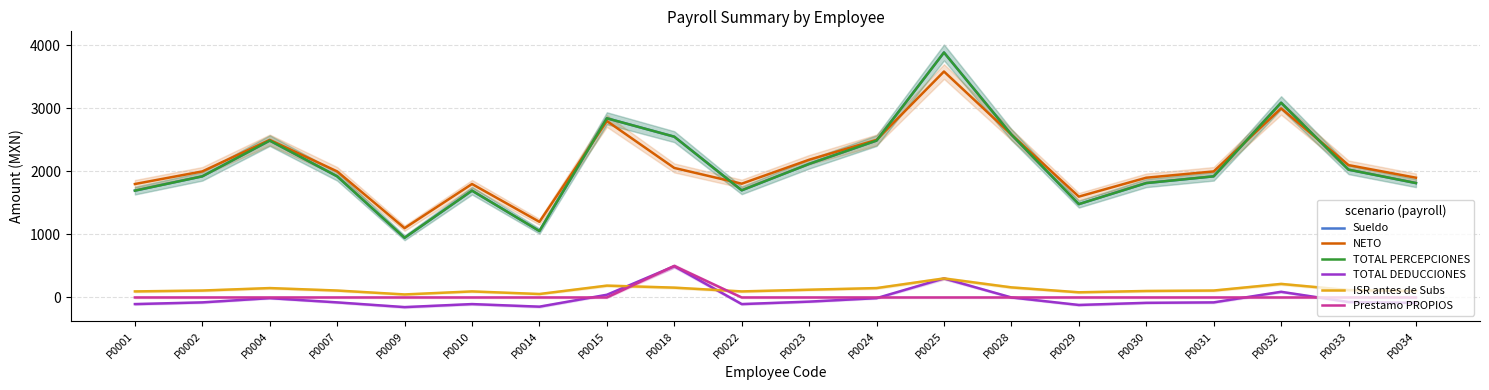

Which series ends up on top after the final intersection of Prestamo PROPIOS and TOTAL DEDUCCIONES?

Prestamo PROPIOS